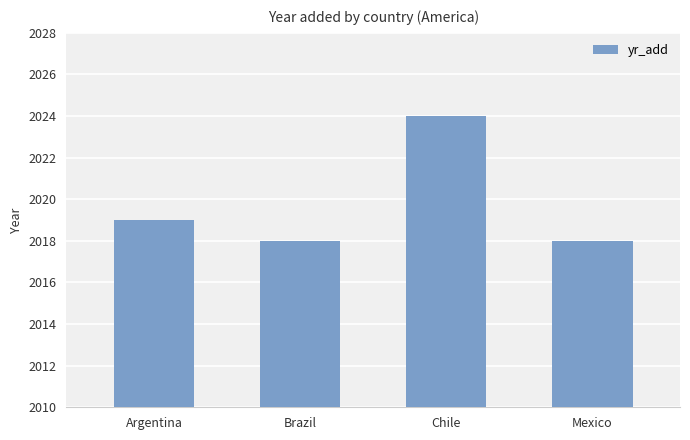

What is the value of the 2nd bar from the left?

2018